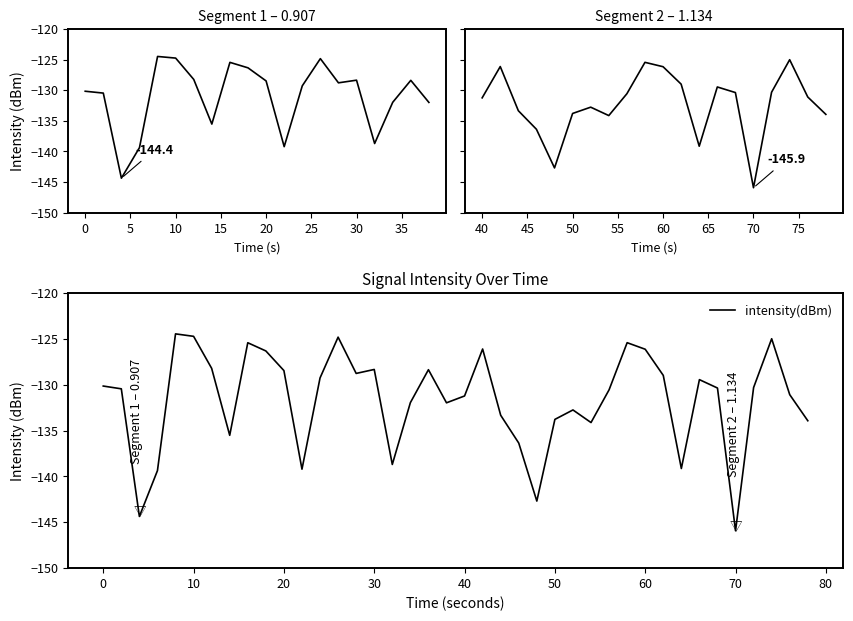

Count the number of data series in this chart.

1